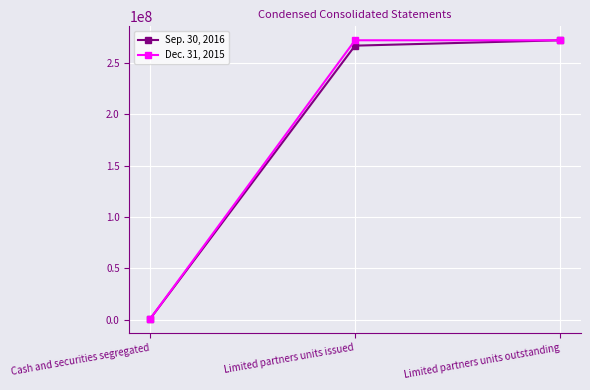

At which category is the sum across all series the highest?

Limited partners units outstanding